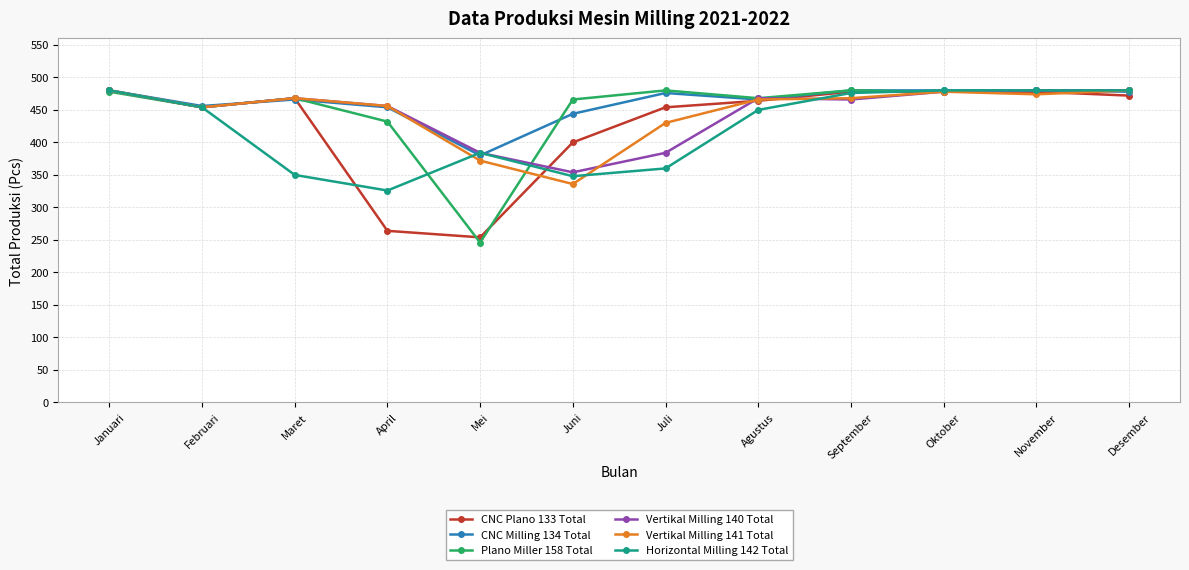

How many lines are shown in the chart?

6